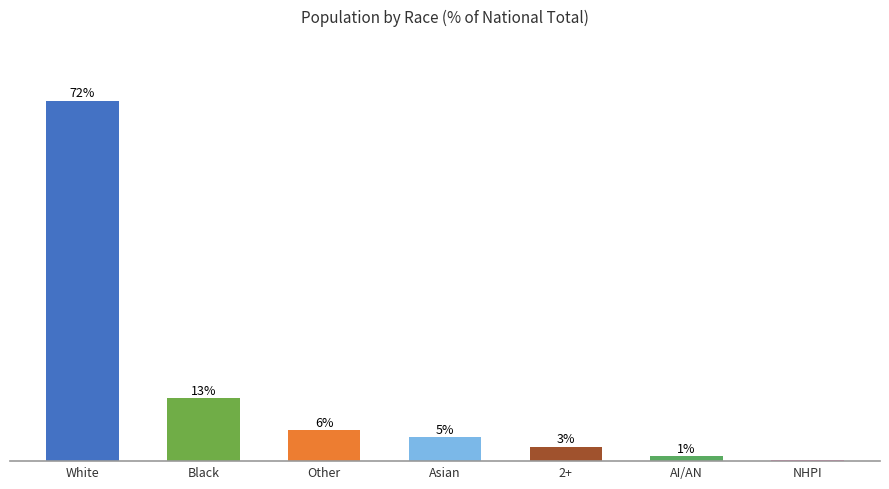

Count the number of categories in the chart.

7